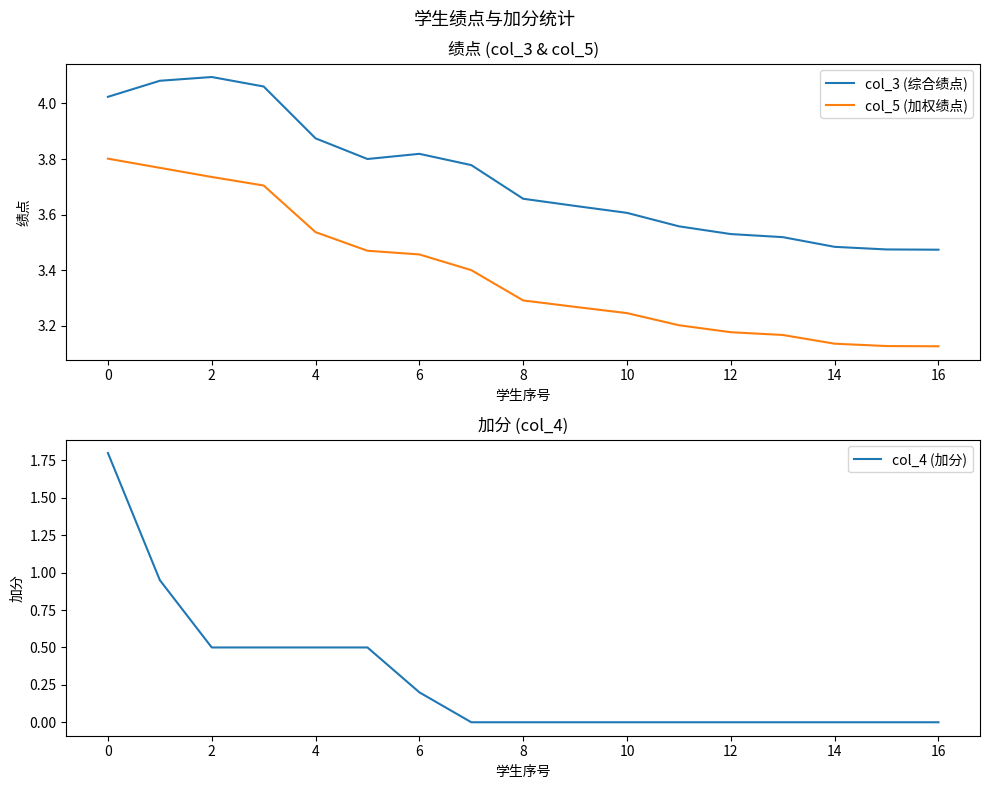

Is the value of col_3 (综合绩点) at 12 greater than the value of col_5 (加权绩点) at 12?

Yes